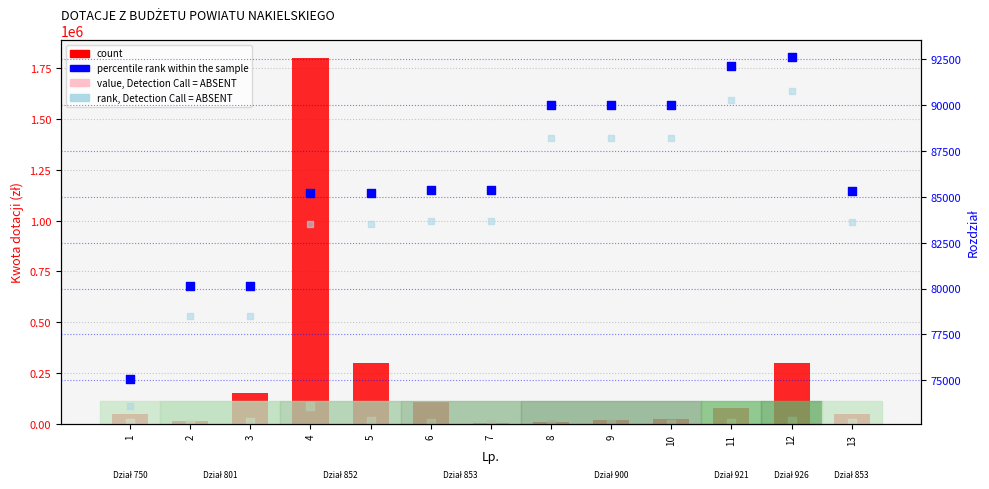

Which series has the largest total across all categories?

count